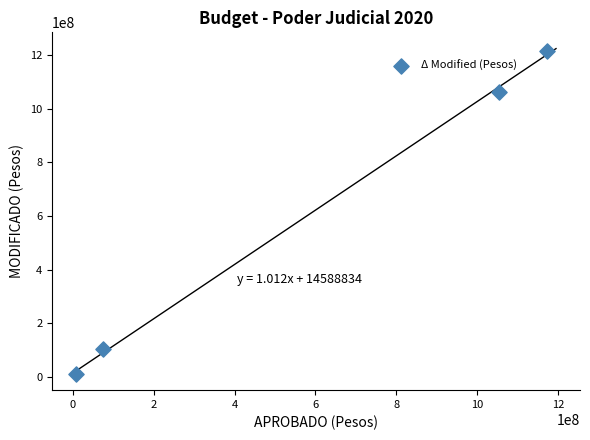

What is the range of Y values (max minus min)?

1204943343